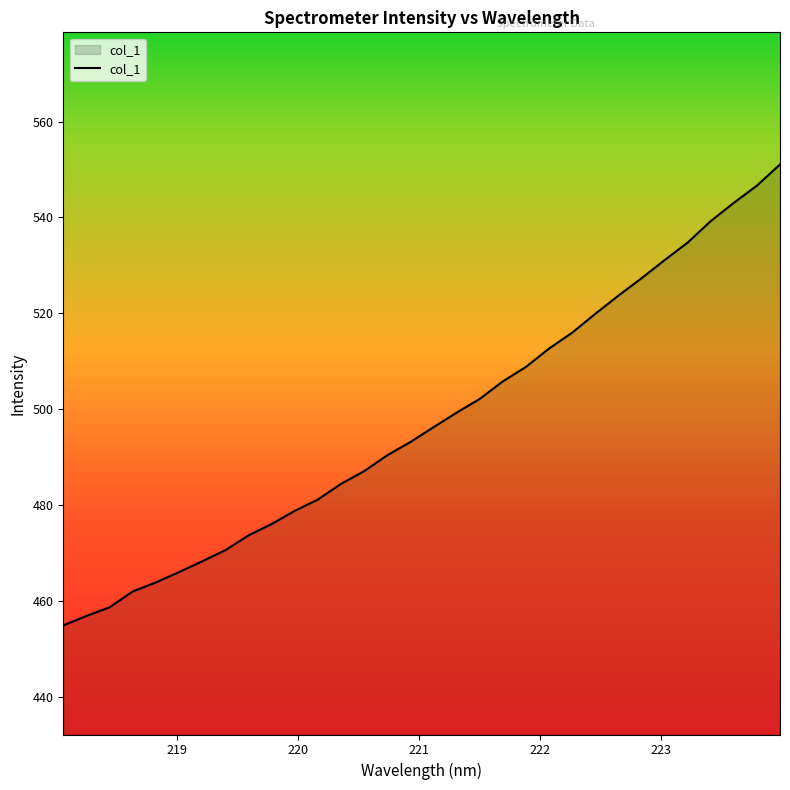

What is the maximum value shown in the chart?

551.1